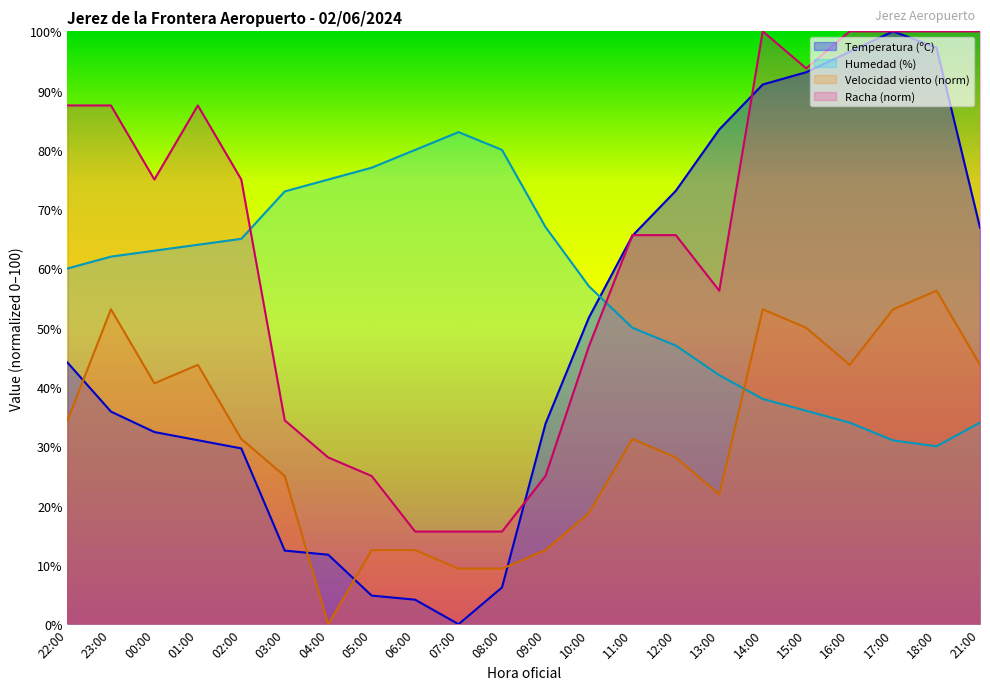

What is the difference between the maximum and minimum values in the Temperatura (ºC) series?

100.0